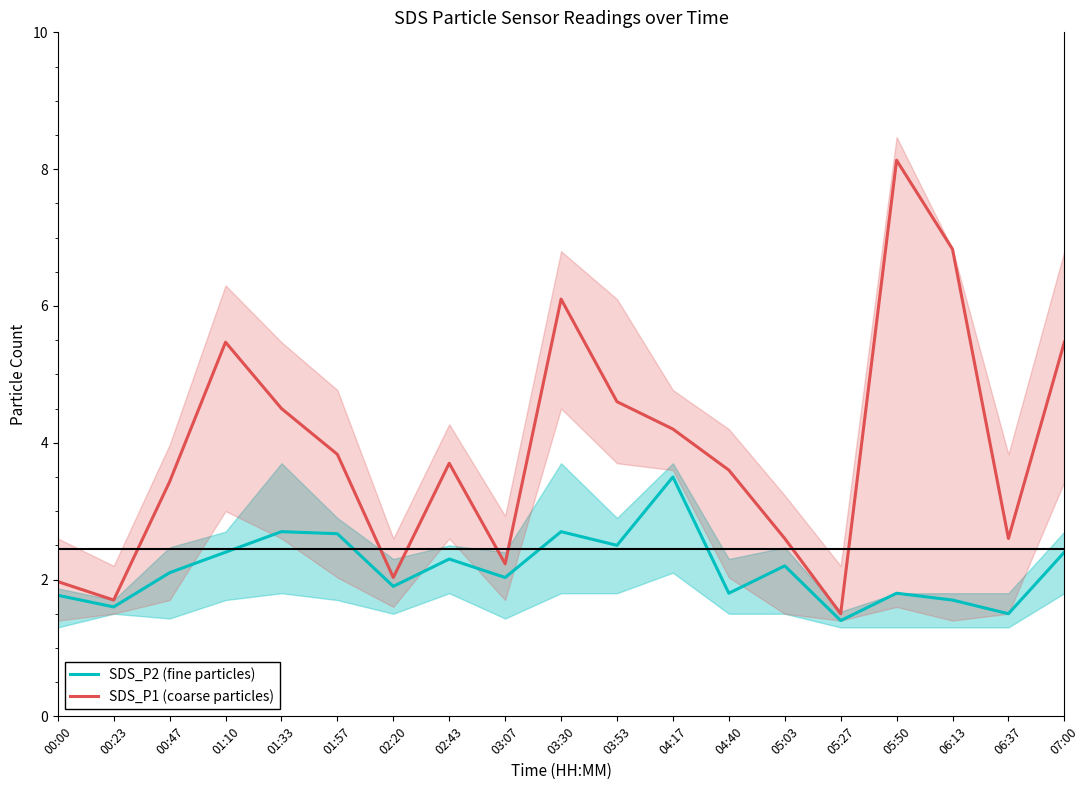

True or false: SDS_P2 (fine particles) has a value of 1.3 at 01:57.

False